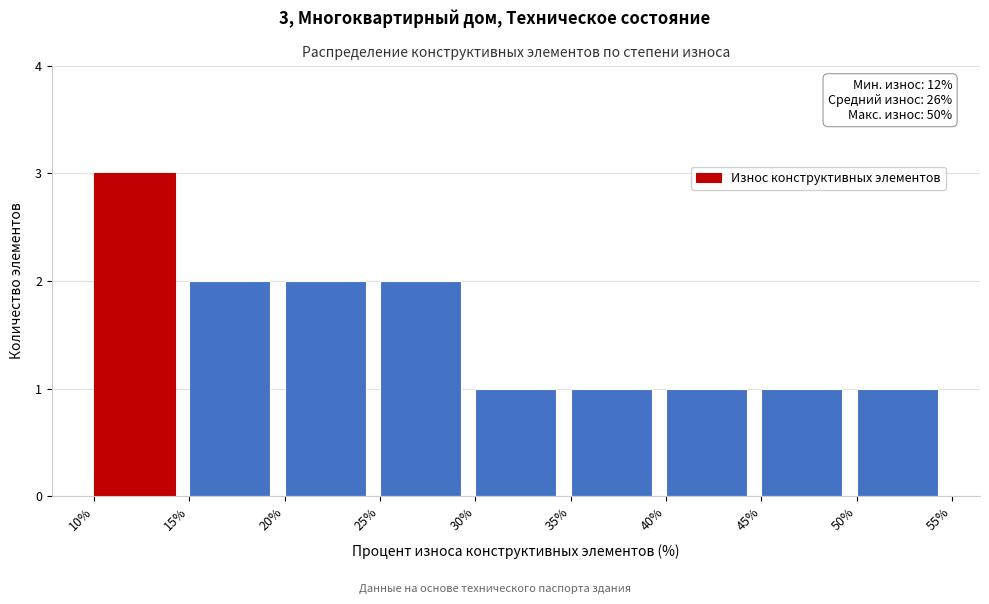

Which range on the x-axis has the tallest bar?

10% to 15%